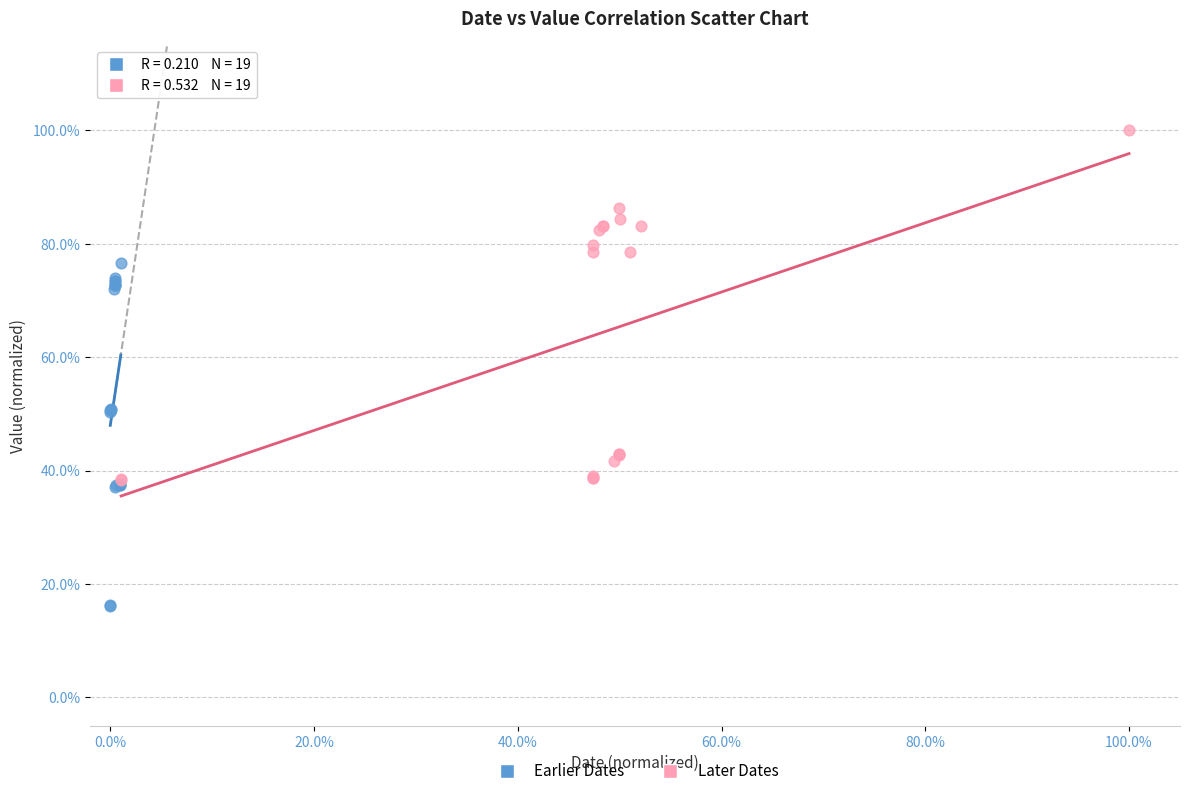

Which series contains the highest Y value?

Later Dates